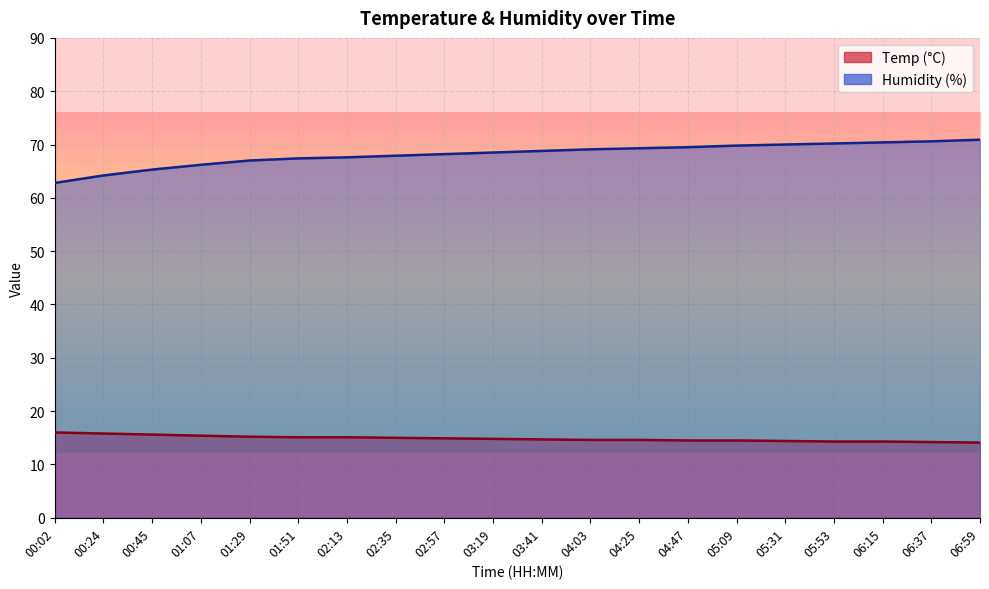

True or false: Humidity and Temp cross at least once.

False